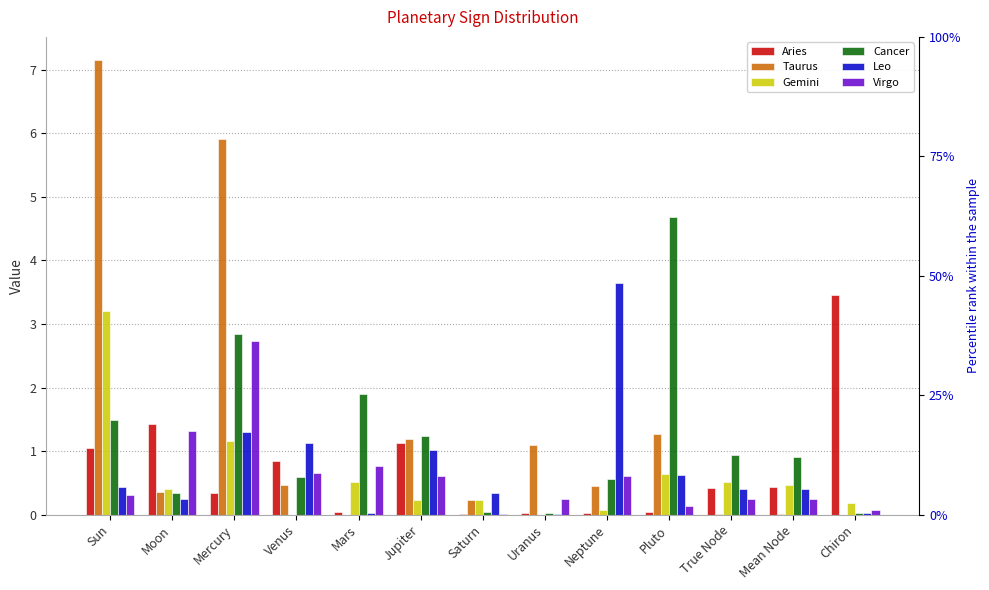

The Taurus series shows 0.2 at Saturn. True or false?

True